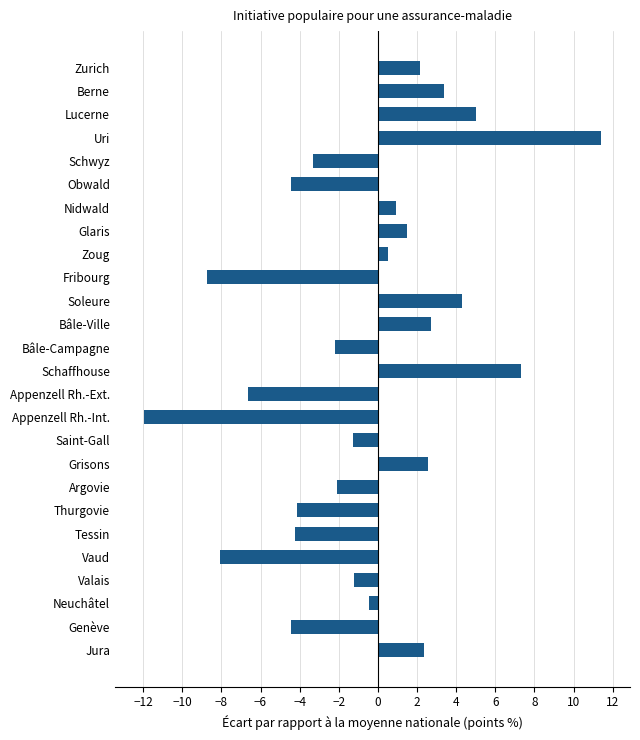

How many values are above zero?

12